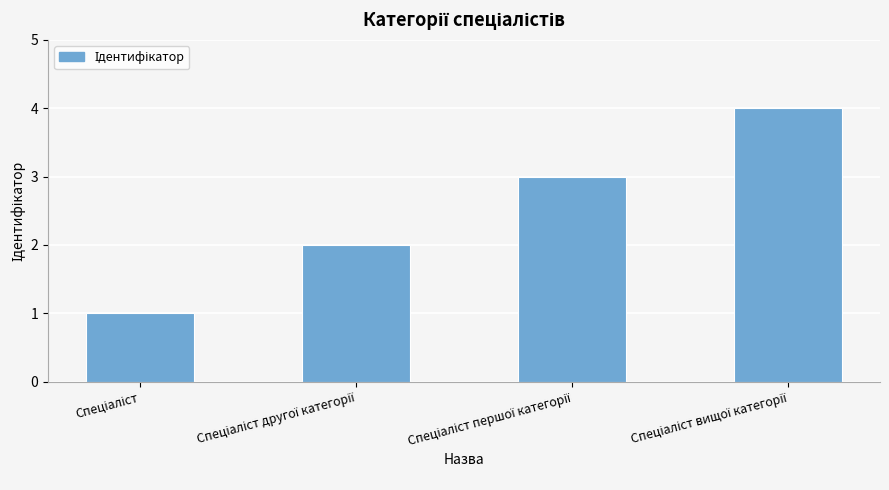

What is the maximum value shown in the chart?

4